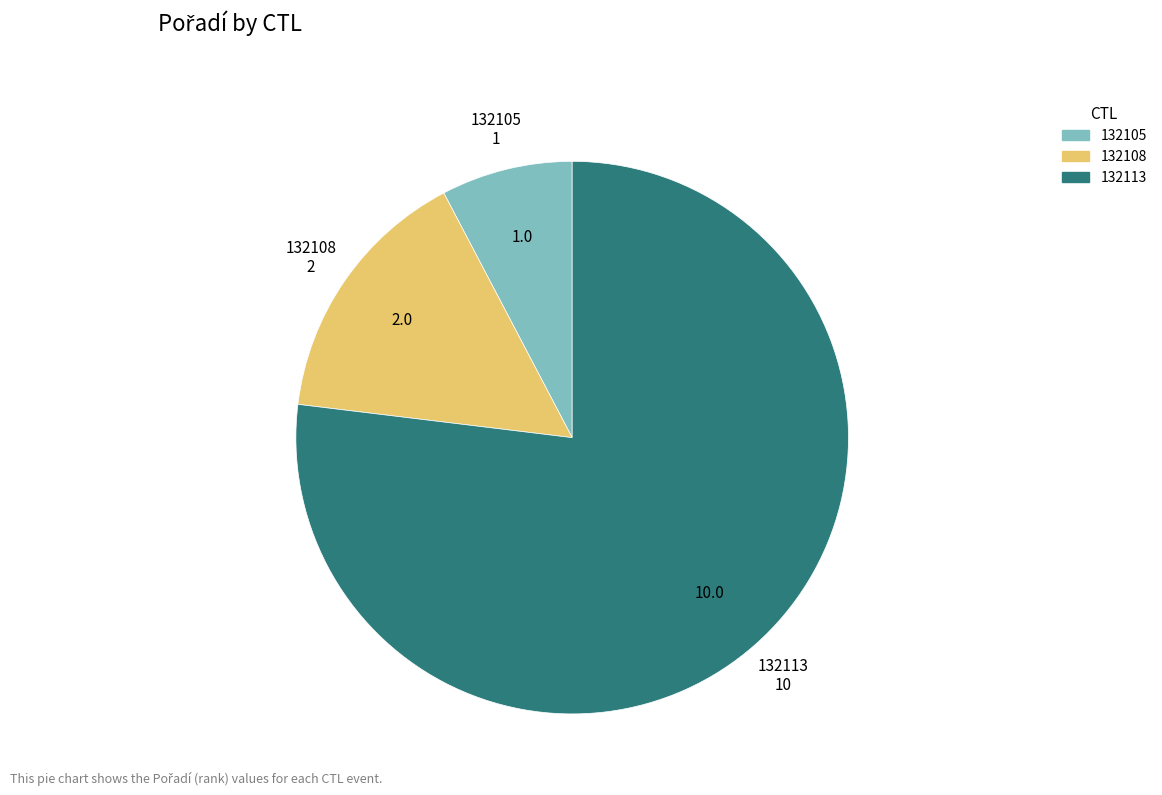

True or false: 132113 accounts for 84% of the total.

False